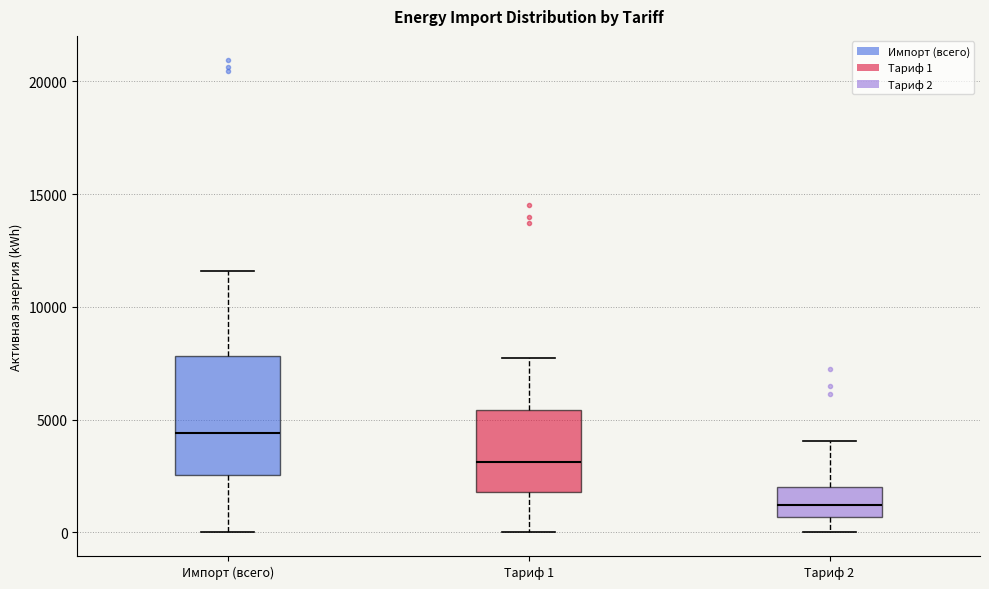

Comparing the boxes themselves (not the whiskers), which one is the tallest?

Импорт (всего)